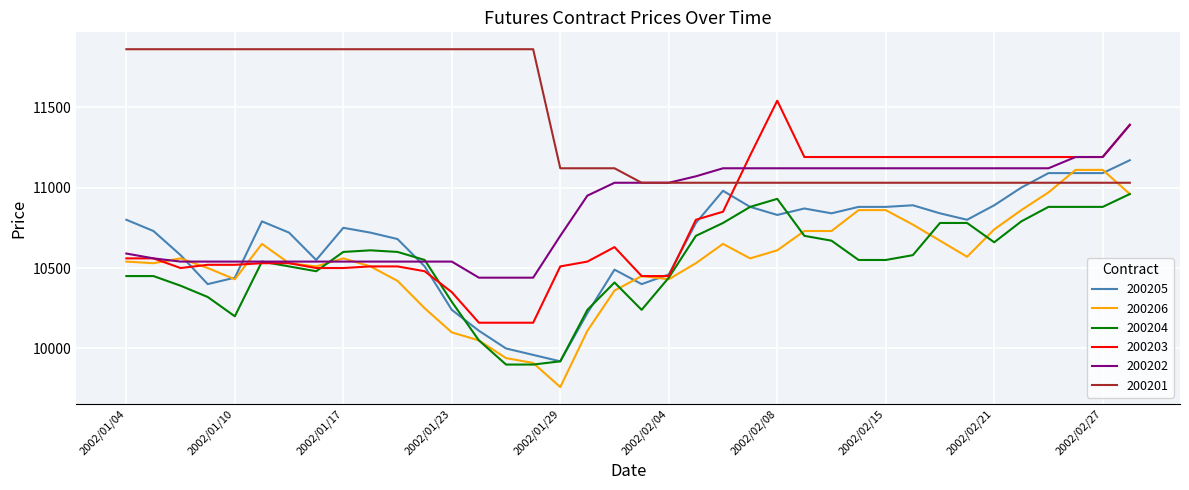

Which series has the largest total across all categories?

200201